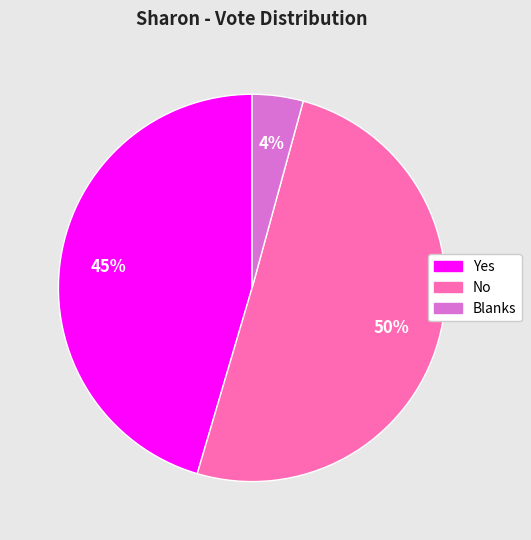

To the nearest percent, what is the average slice percentage?

33%